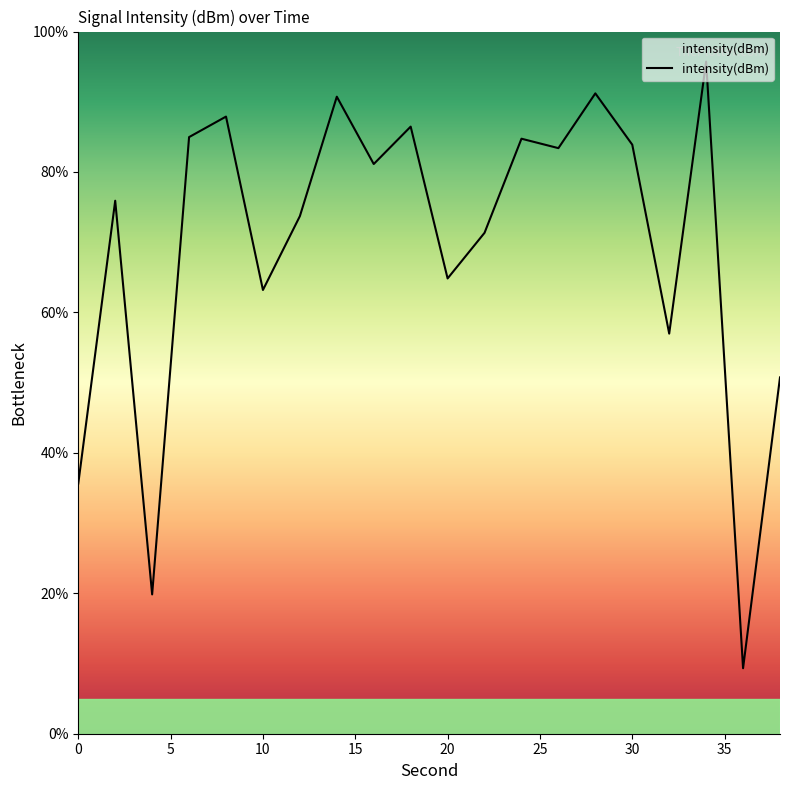

What is the maximum value shown in the chart?

95.7